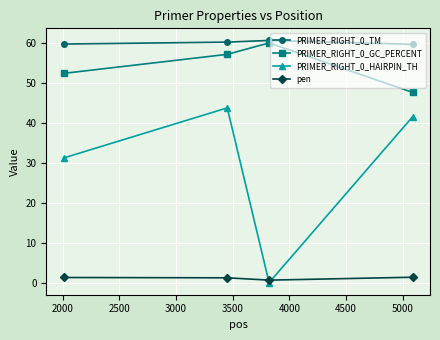

List the series in order of their peak value, lowest first.

pen, PRIMER_RIGHT_0_HAIRPIN_TH, PRIMER_RIGHT_0_GC_PERCENT, PRIMER_RIGHT_0_TM